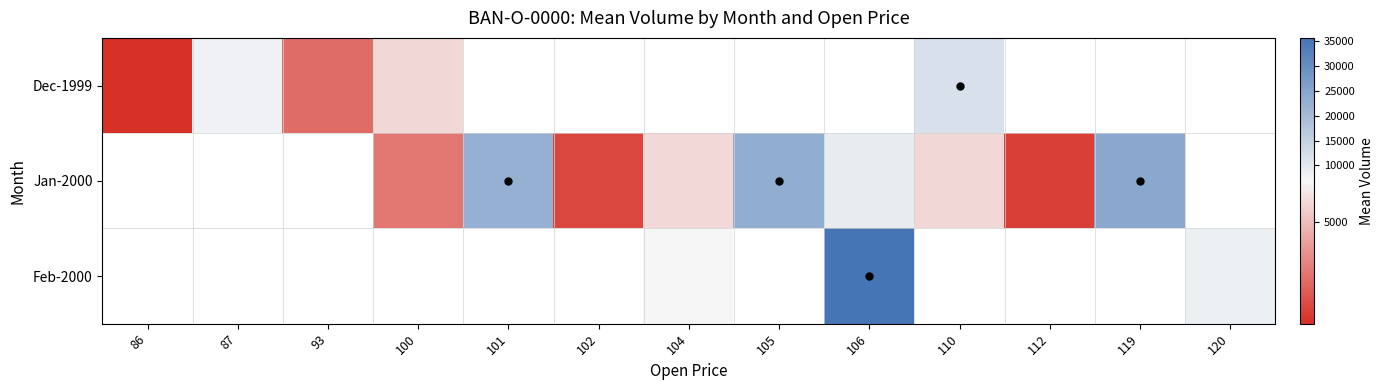

How many values in the Feb-2000 series exceed 6893?

2